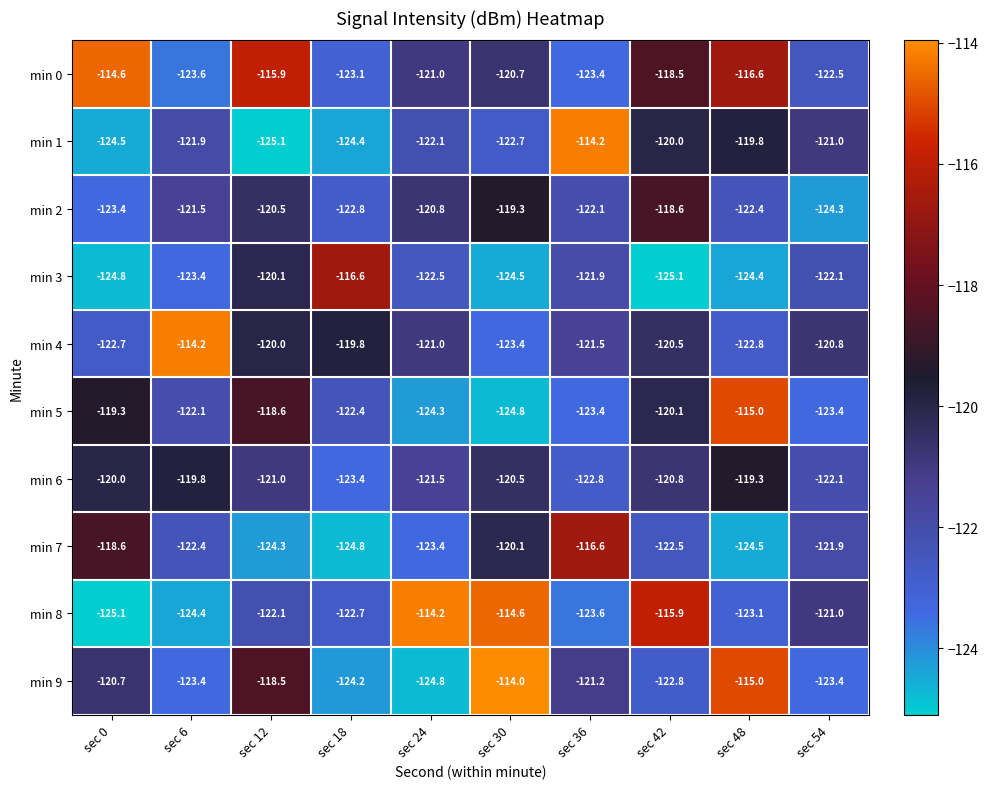

Which category has the highest value across all series?

sec 30